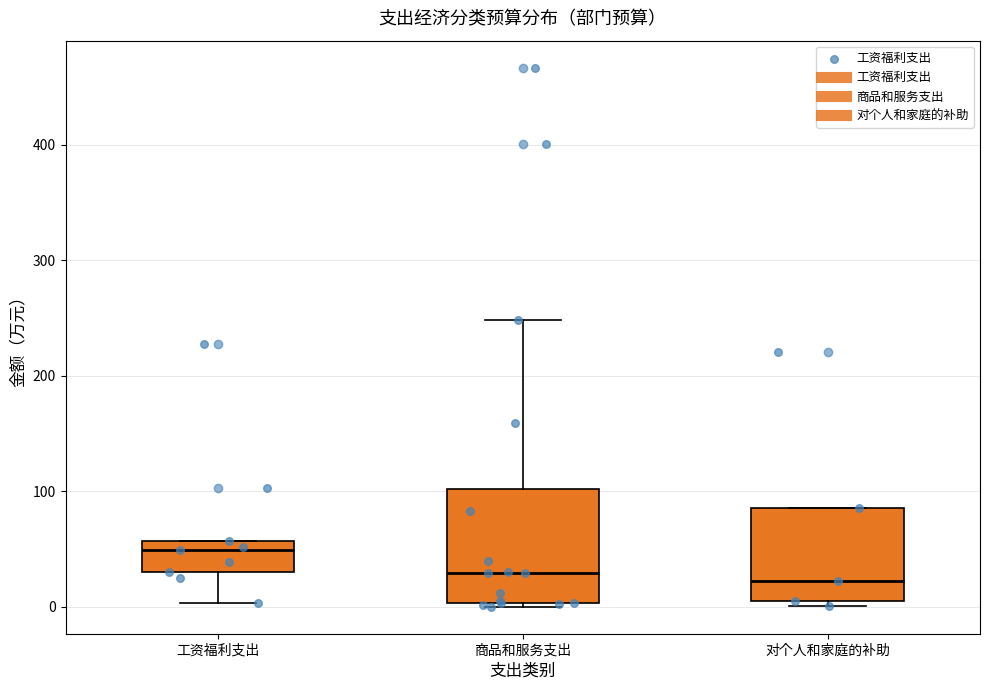

Reading left to right, read every box against the y-axis: the position of its median line, the range the box covers, and the ends of its whiskers. The values are not printed on the chart, so give them approximately, as read against the axis.

工资福利支出: median 50, box 30 to 60, whiskers 0 to 60
商品和服务支出: median 30, box 0 to 100, whiskers 0 (just below the box's lower edge) to 250
对个人和家庭的补助: median 20, box 10 to 90, whiskers 0 to 90